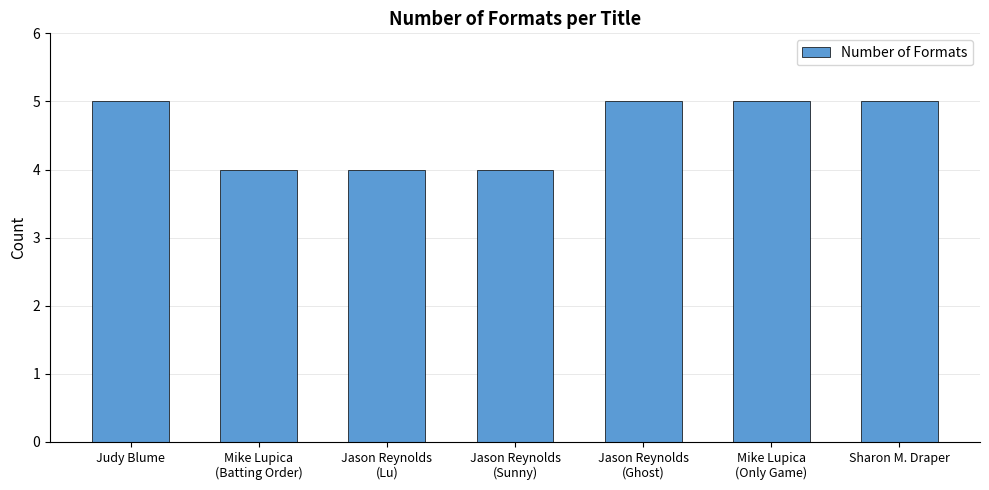

The value at Judy Blume is 5. True or false?

True